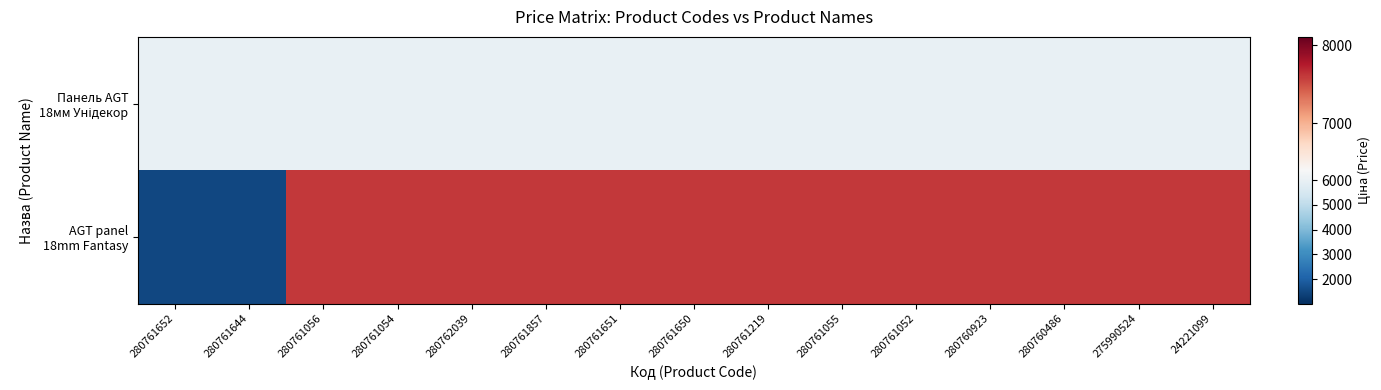

Which series has the widest spread of values?

AGT panel 18mm Fantasy